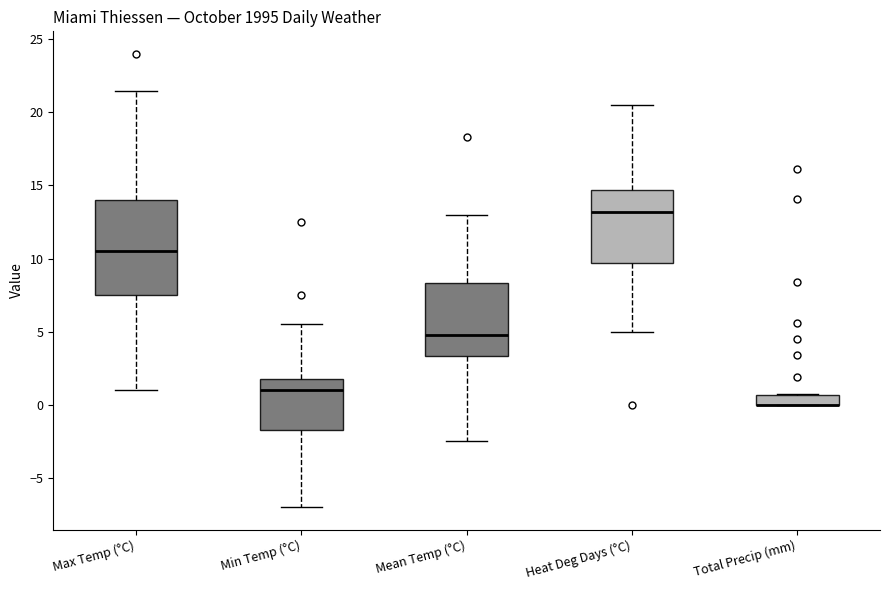

Where does the lower whisker of the box for Min Temp (°C) end on the y-axis? The values are not printed on the chart, so give them approximately, as read against the axis.

-7.0